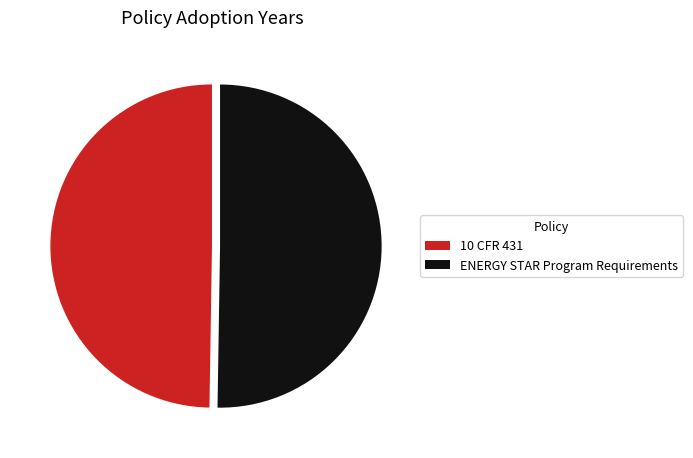

Combined, do ENERGY STAR Program Requirements and 10 CFR 431 account for over 50%?

Yes